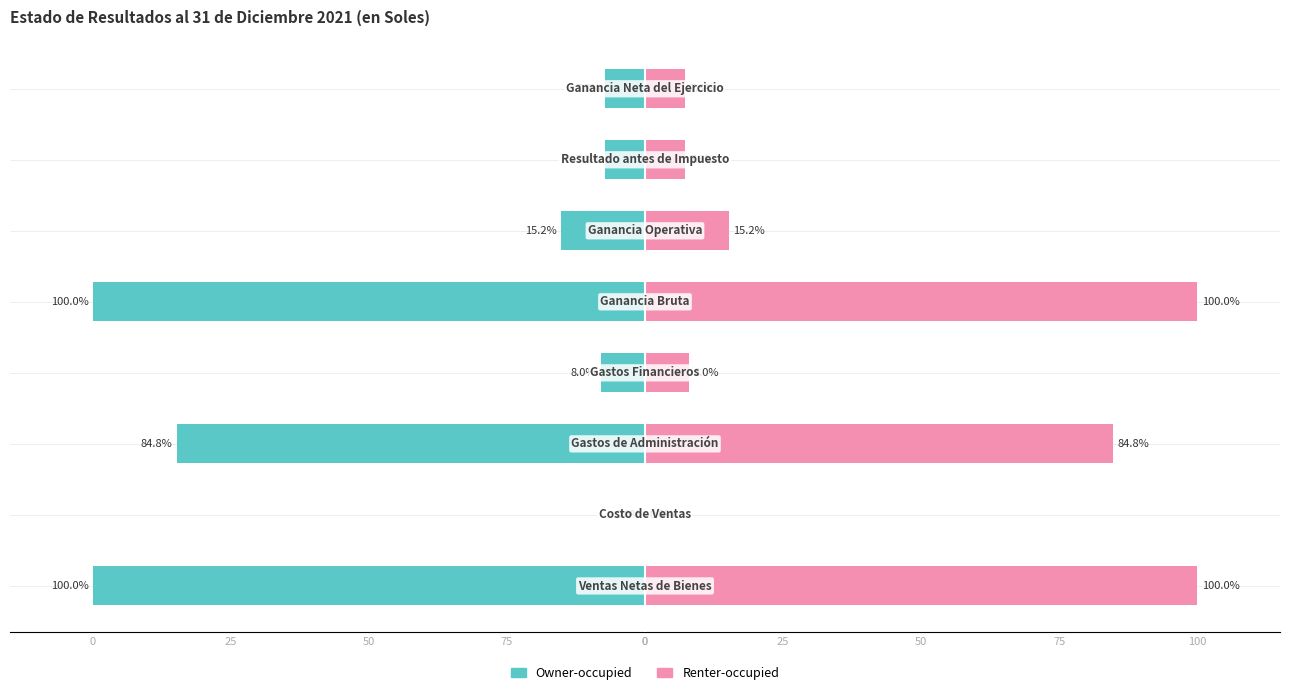

Reading left to right, extract all data points from this chart.

Owner-occupied: -100.0	0.0	-84.8	-8.0	-100.0	-15.2	-7.3	-7.3
Renter-occupied: 100.0	0.0	84.8	8.0	100.0	15.2	7.3	7.3